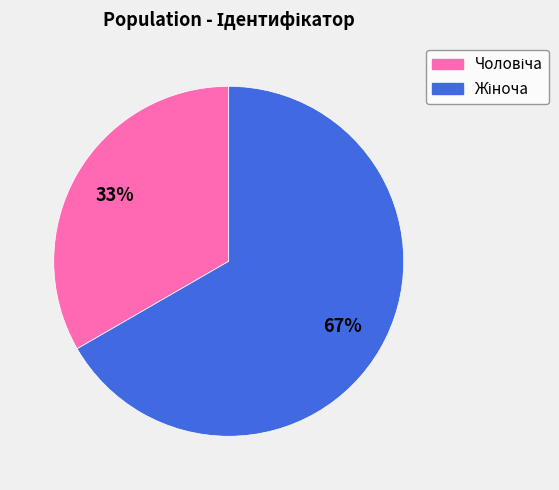

Is there any slice that represents more than half of the pie?

Yes